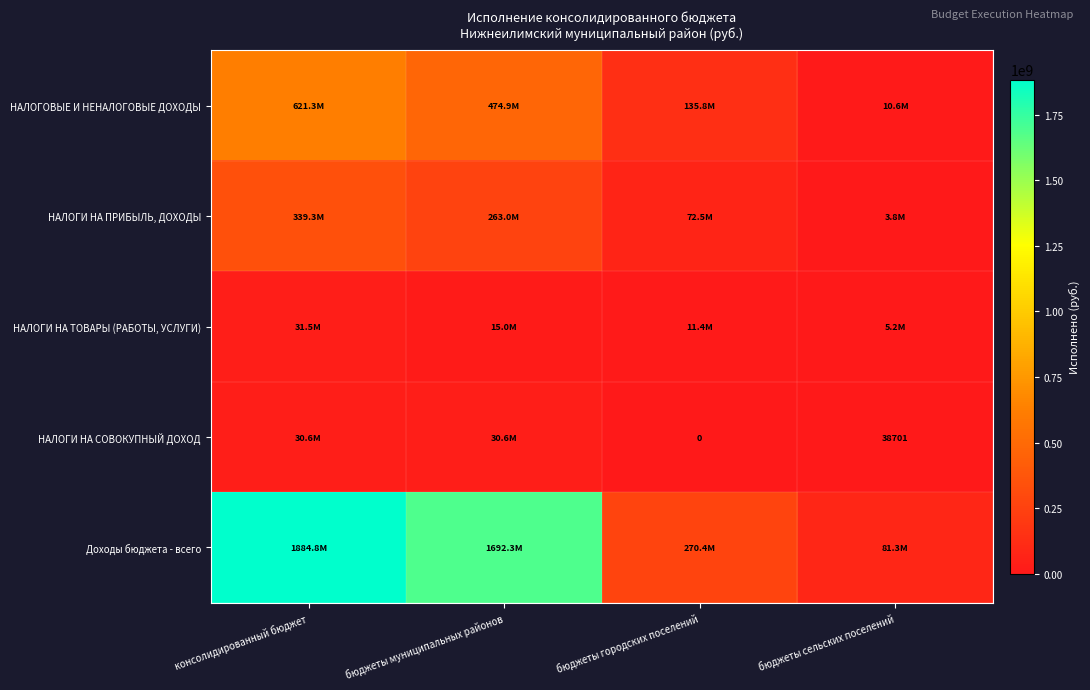

Which series has the widest spread of values?

Доходы бюджета - всего